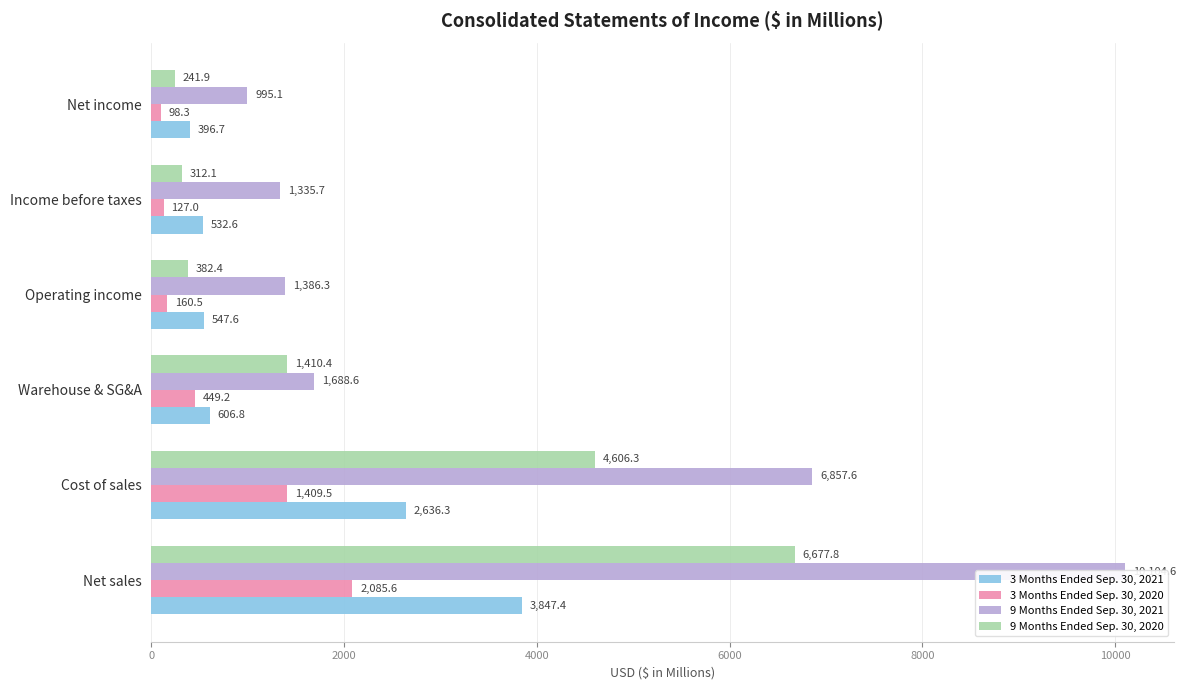

Reading right to left, extract all data points from this chart.

3 Months Ended Sep. 30, 2021: 396.7	532.6	547.6	606.8	2636.3	3847.4
3 Months Ended Sep. 30, 2020: 98.3	127.0	160.5	449.2	1409.5	2085.6
9 Months Ended Sep. 30, 2021: 995.1	1335.7	1386.3	1688.6	6857.6	10104.6
9 Months Ended Sep. 30, 2020: 241.9	312.1	382.4	1410.4	4606.3	6677.8